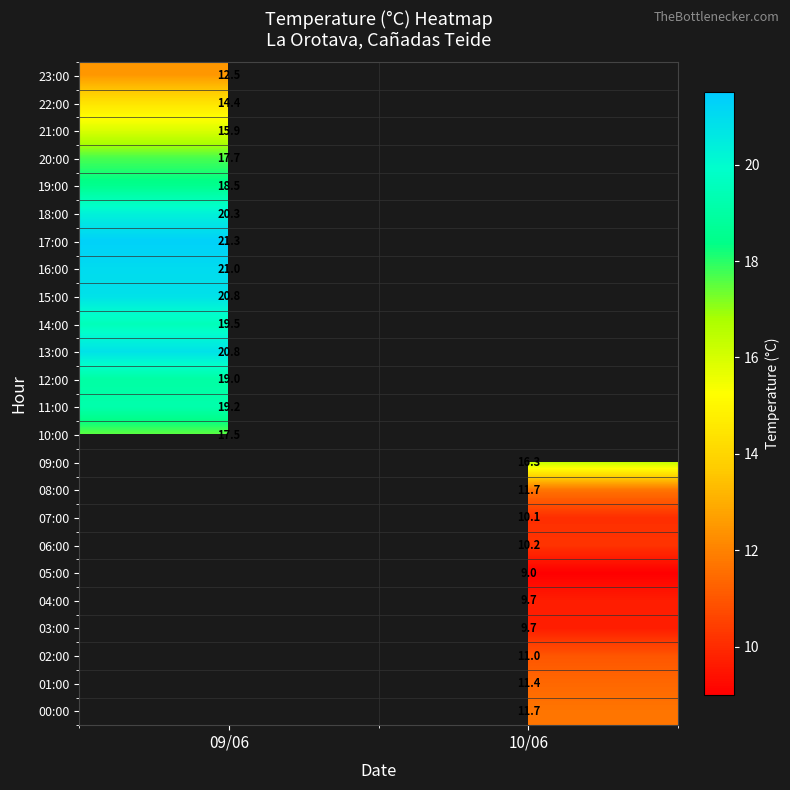

The 05:00 series shows 3.8 at 10/06. True or false?

False